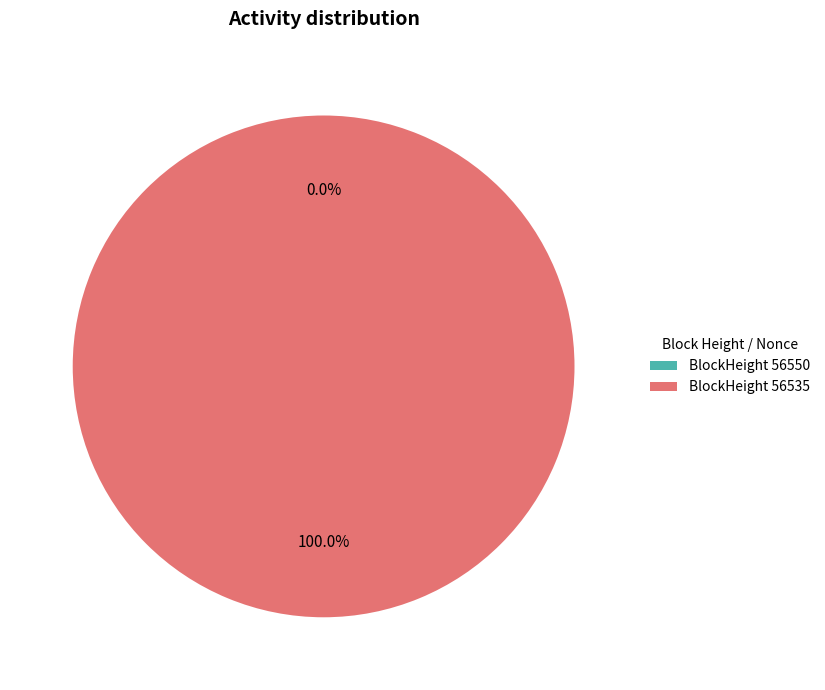

What is the smallest slice in the pie chart?

56550